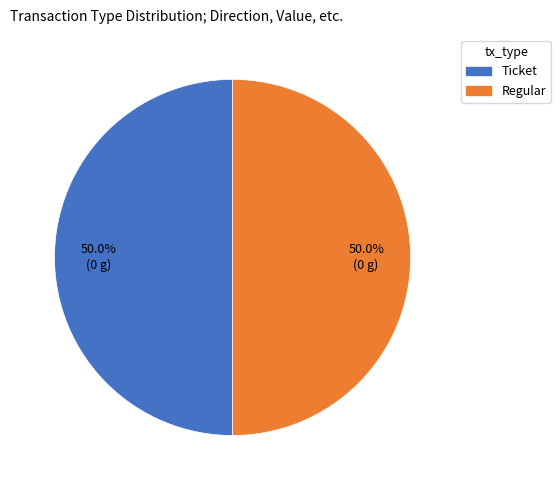

To the nearest percent, what is the average slice percentage?

50%